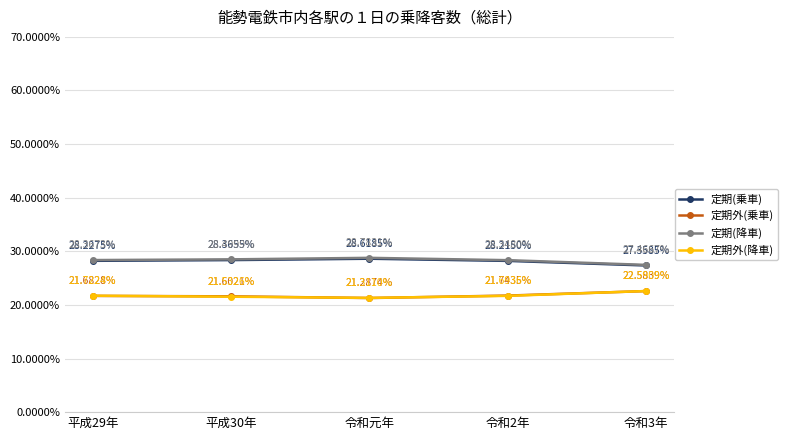

What is the total value across all series at 平成29年?

1.0